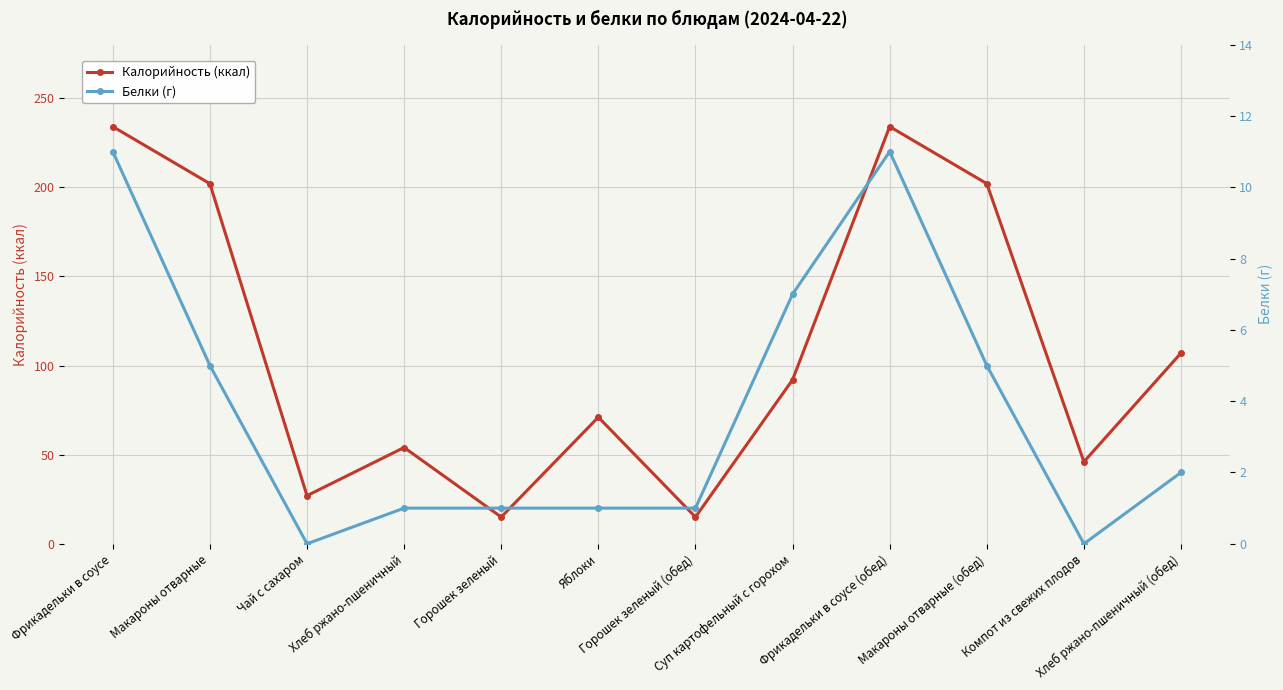

What is the difference between the maximum and second lowest values in the Калорийность (ккал) series?

219